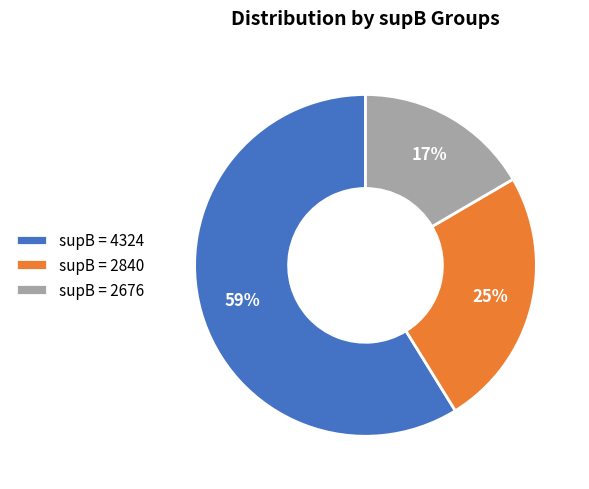

What is the largest slice in the pie chart?

supB = 4324